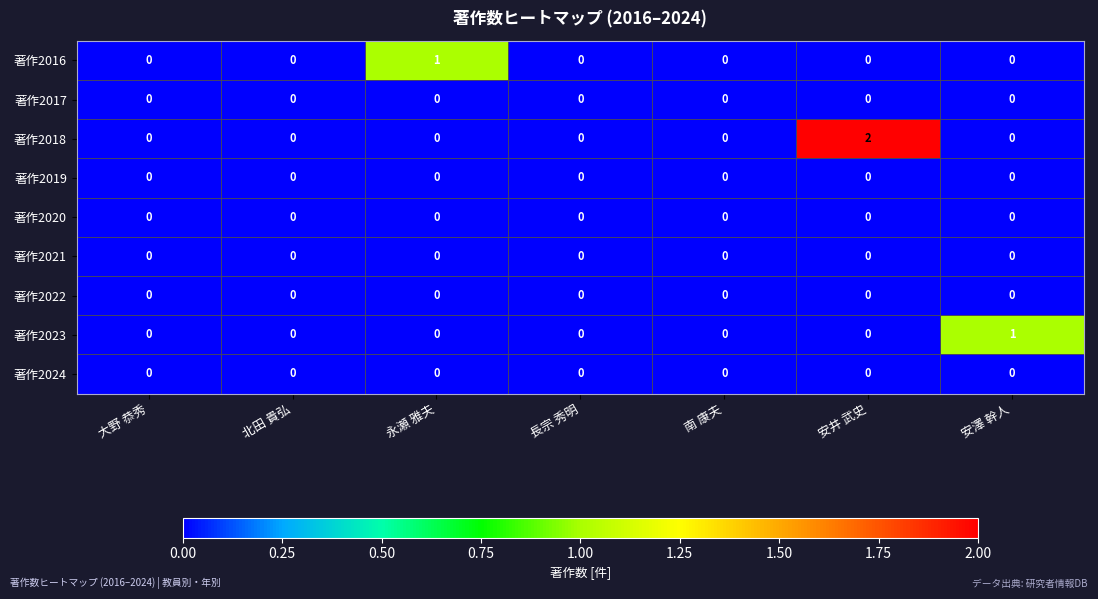

Between 大野 恭秀 and 安井 武史, which series saw the biggest shift?

著作2018